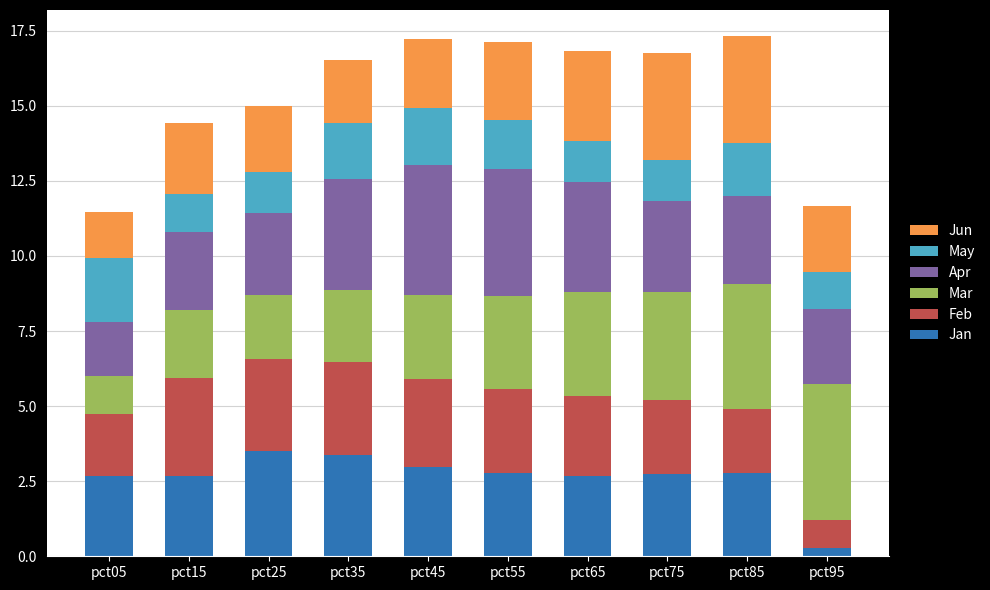

What is the total value across all series at pct55?

17.1